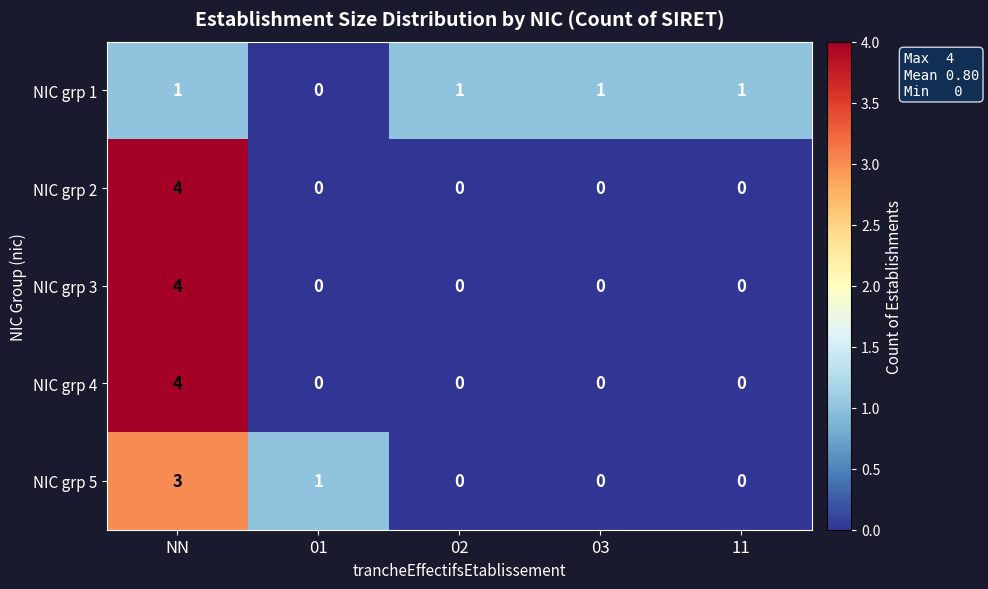

How many NIC grp 2 values are between 0 and 1?

4